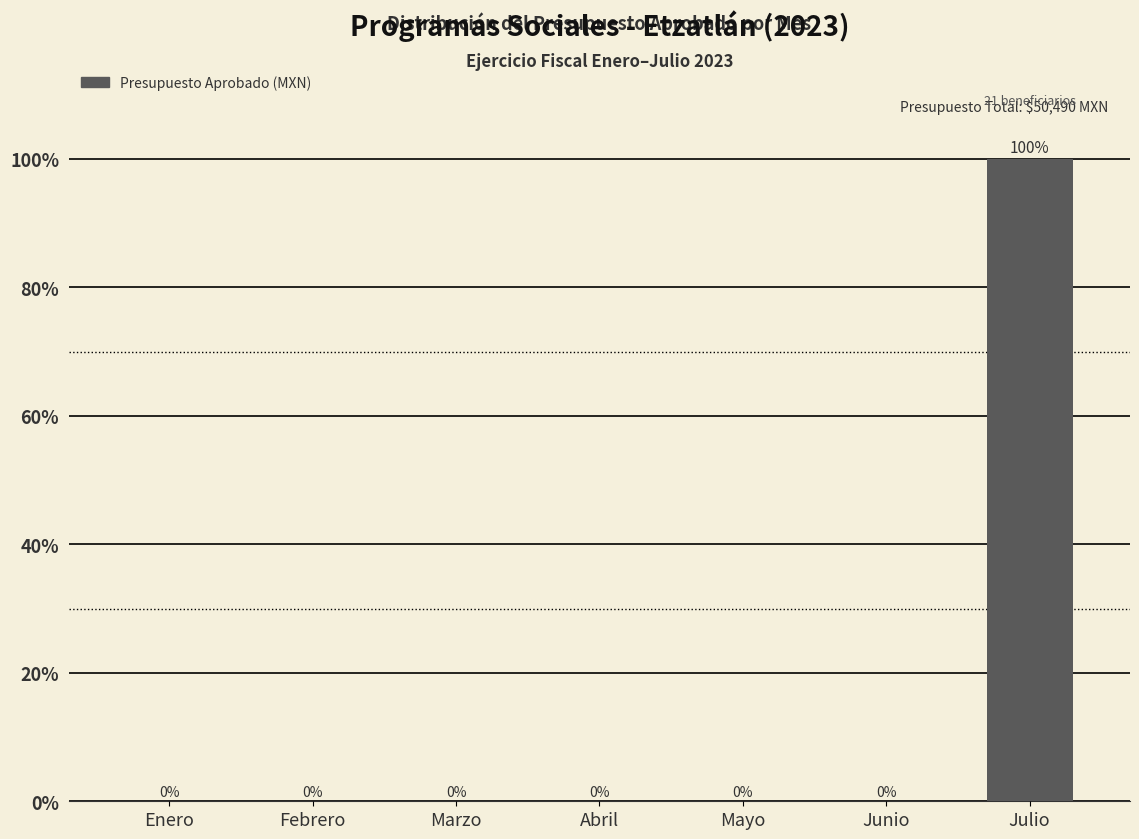

Which category has the highest value across all series?

Julio